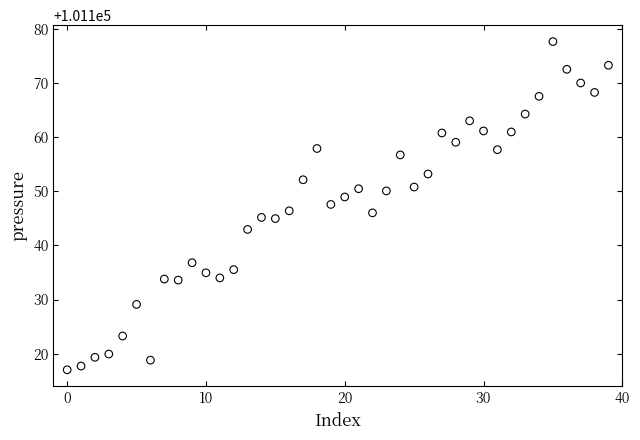

What is the range of Y values (max minus min)?

60.7